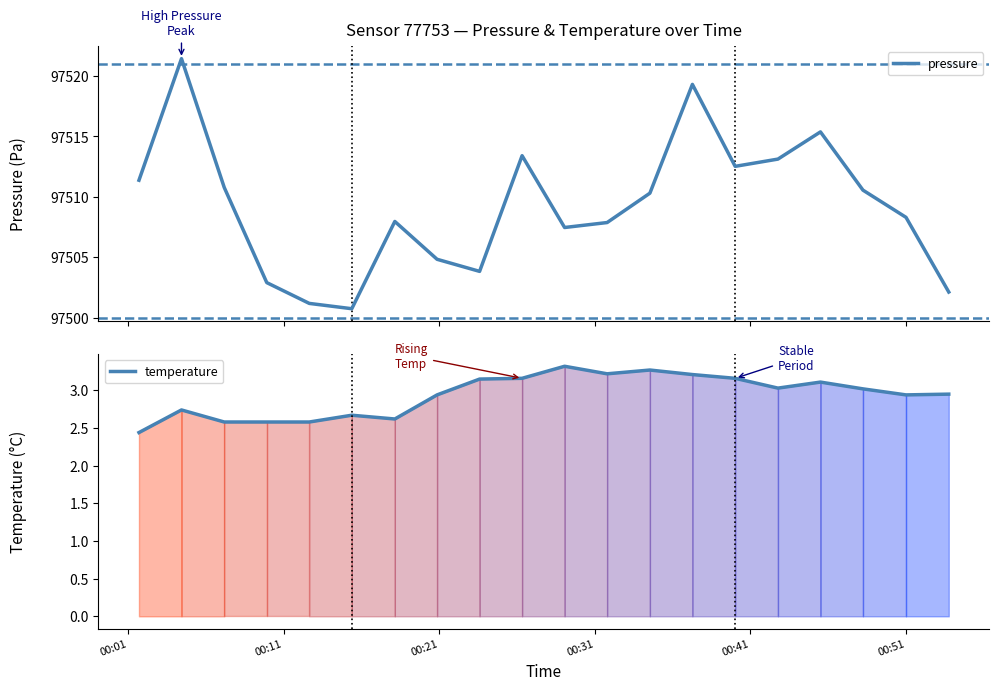

Count the number of categories in the chart.

20